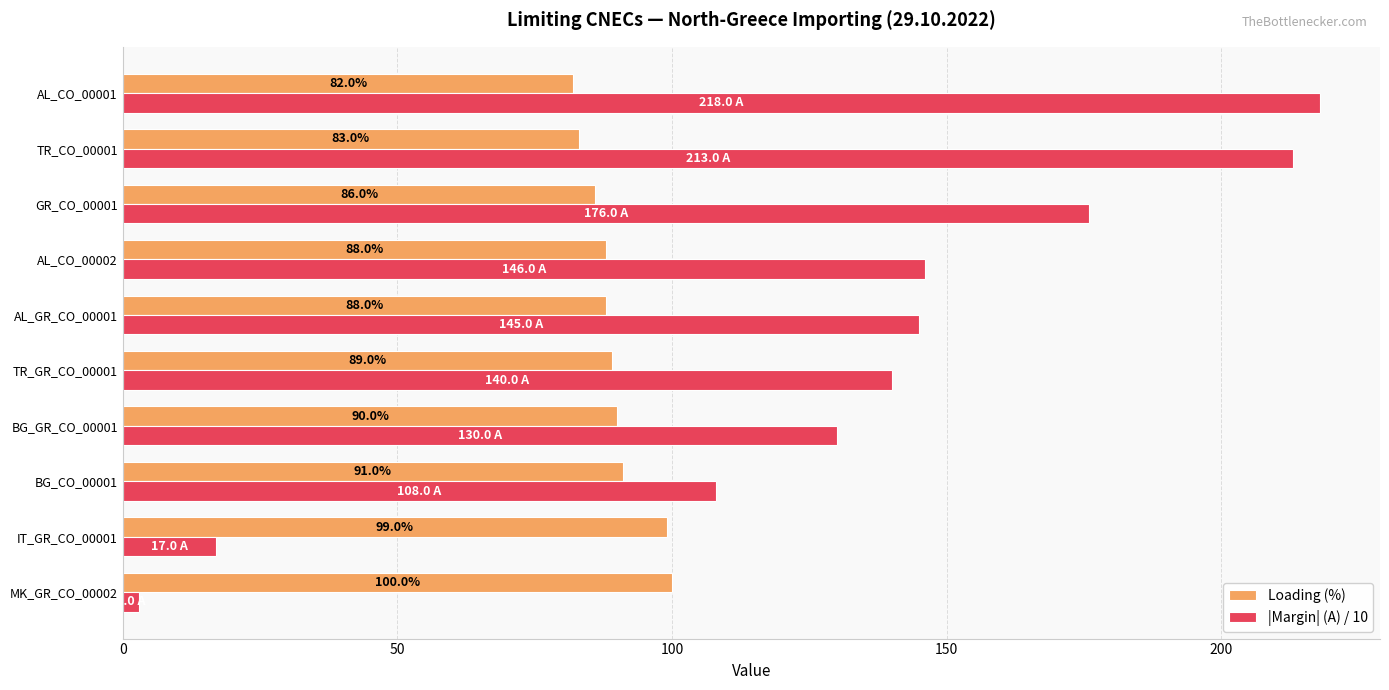

What is the difference between the highest and lowest values at MK_GR_CO_00002?

97